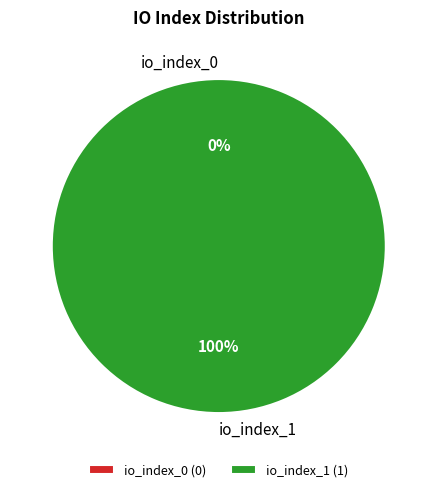

To the nearest percent, what is the difference between the largest and smallest slice percentages?

100%